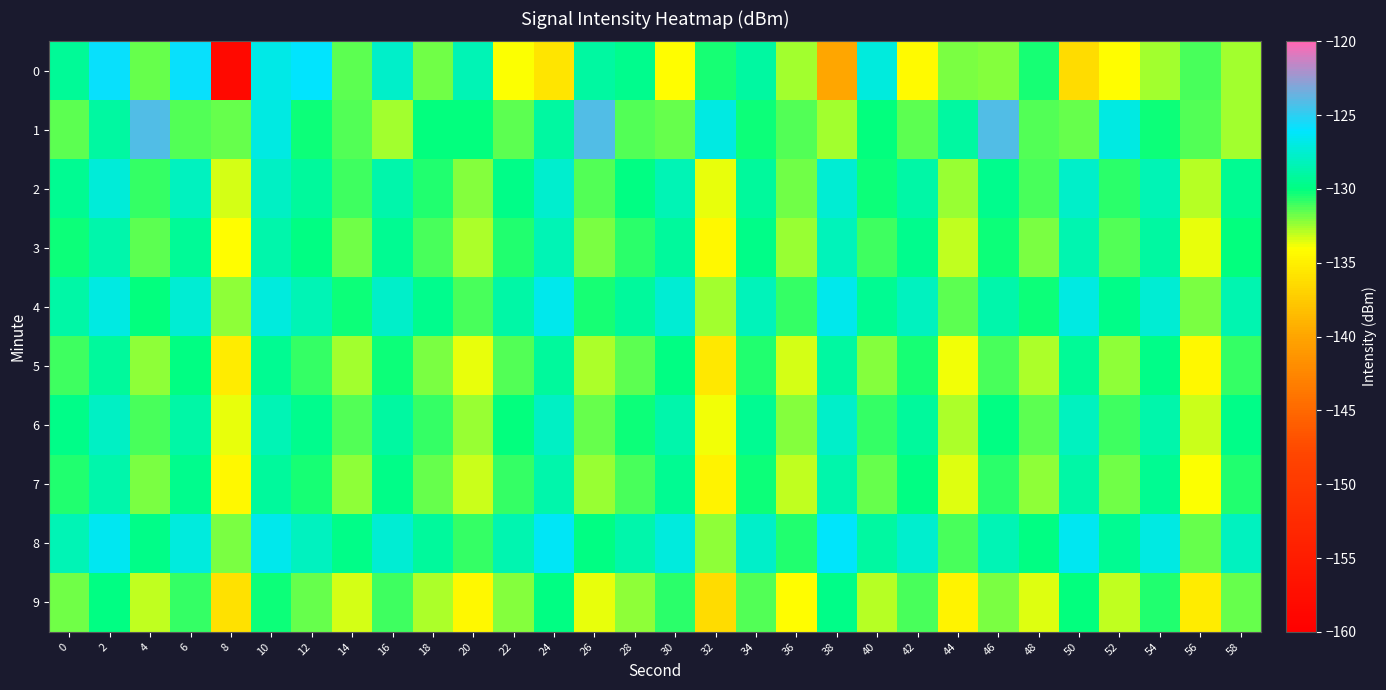

Which series has the largest total across all categories?

8